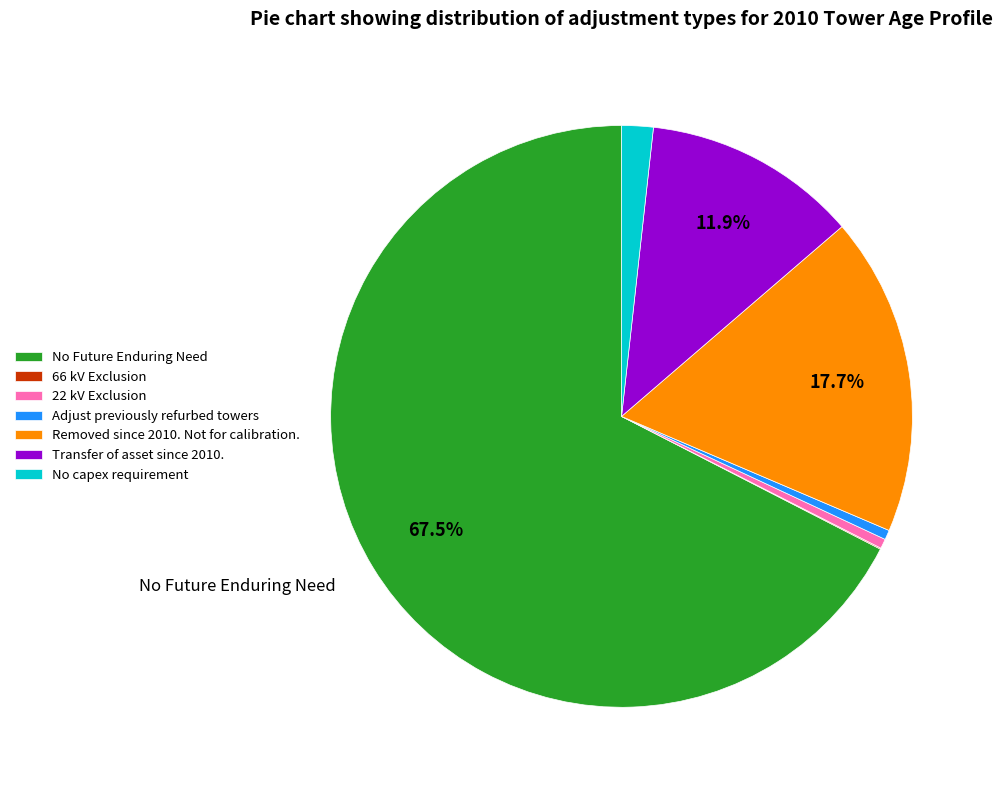

Between No Future Enduring Need and No capex requirement, which is larger?

No Future Enduring Need